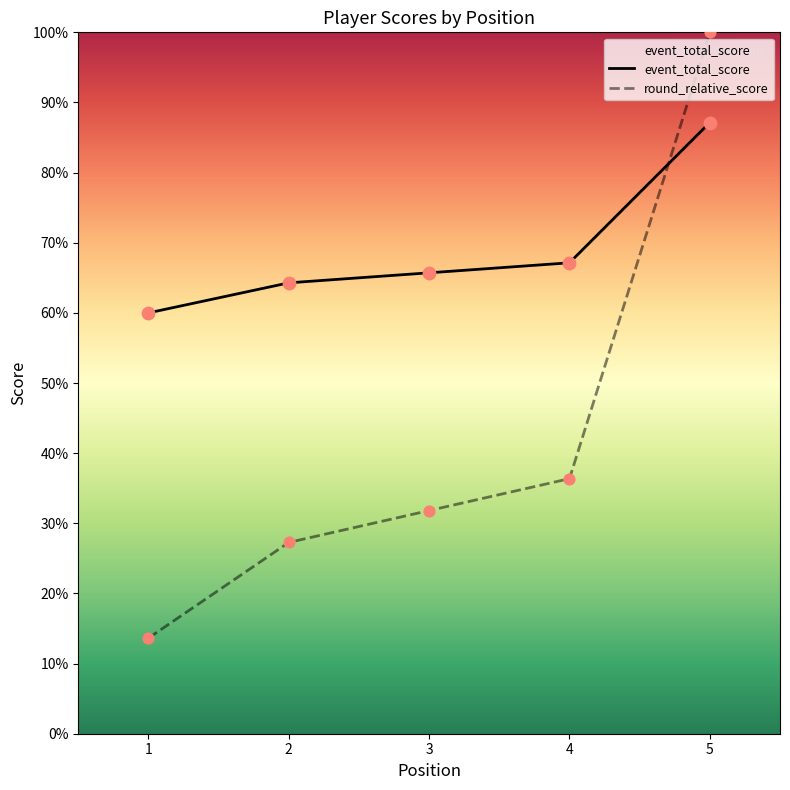

Is this an area chart (filled region under the line)?

Yes